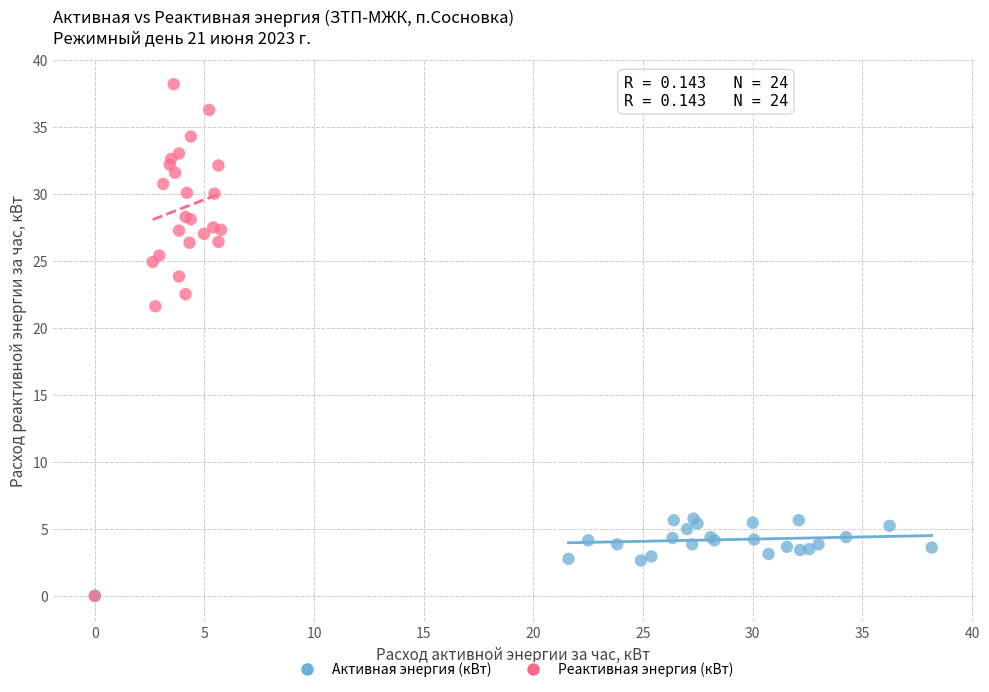

Which series contains the highest Y value?

Реактивная энергия (кВт)